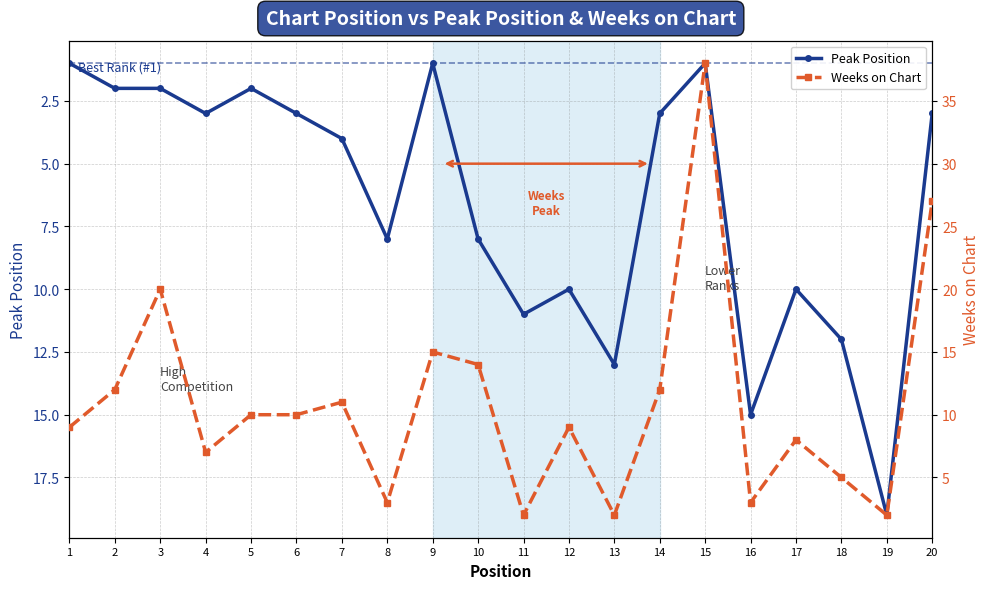

What is the approximate value of Weeks on Chart at 3, to the nearest 10?

20